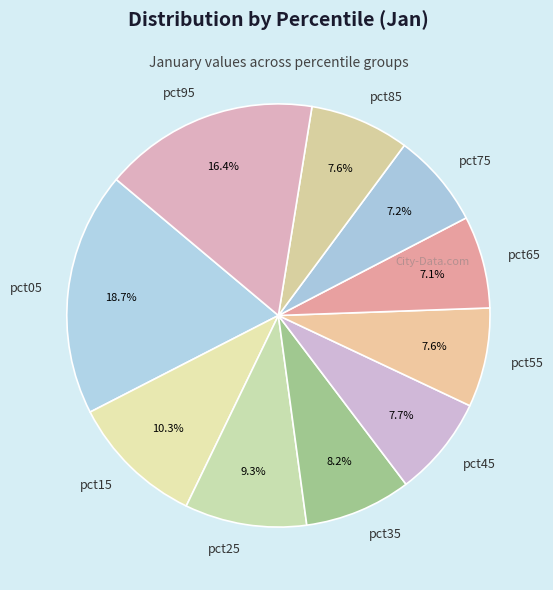

Which has a higher value, pct65 or pct35?

pct35